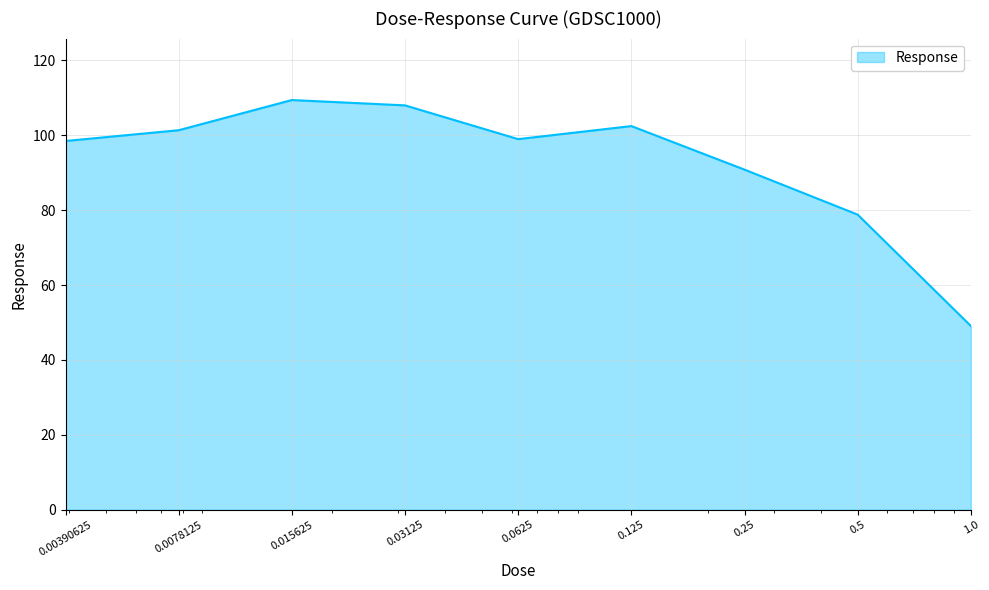

What is the maximum value shown in the chart?

109.4